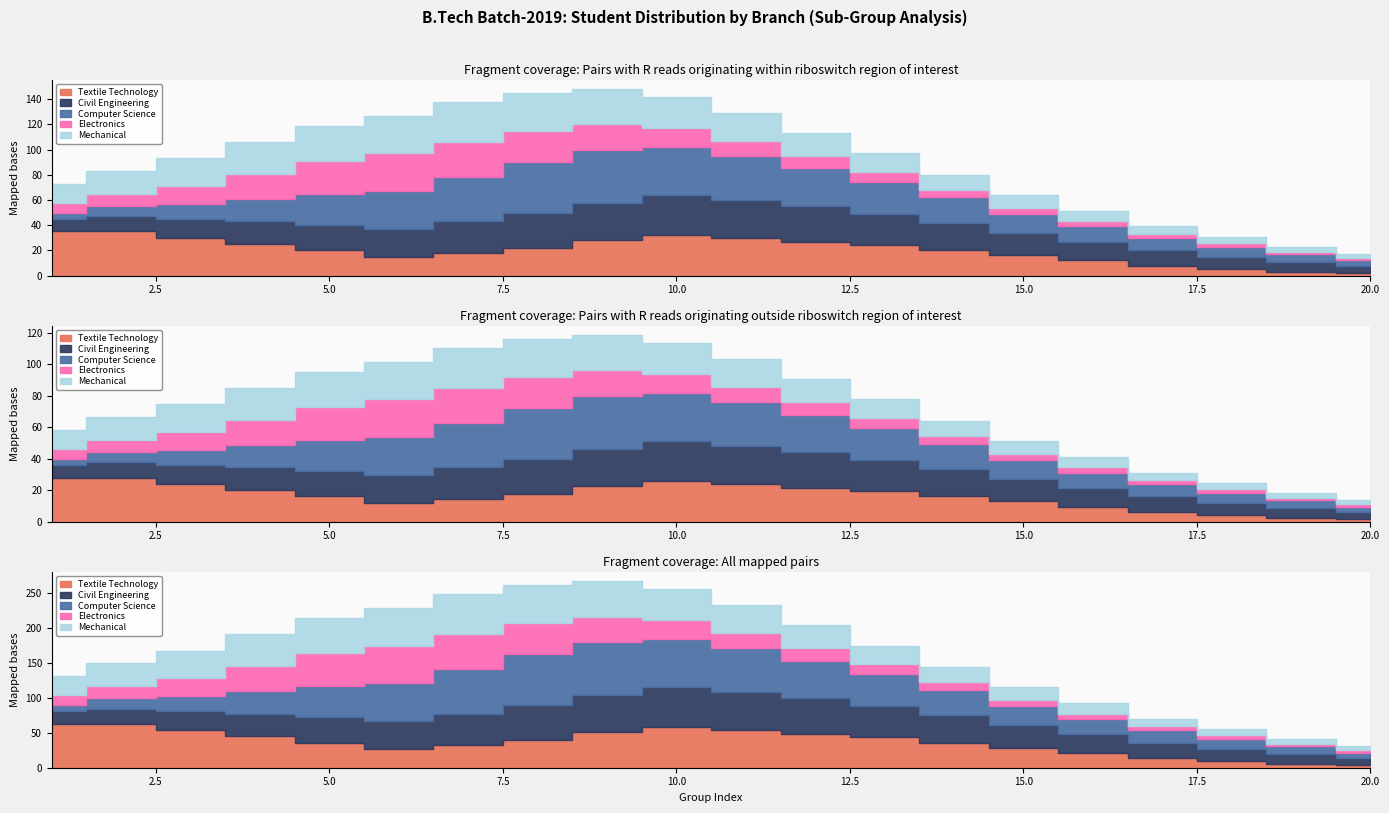

Is the value of Electronics at 8 greater than the value of Textile Technology at 18?

Yes